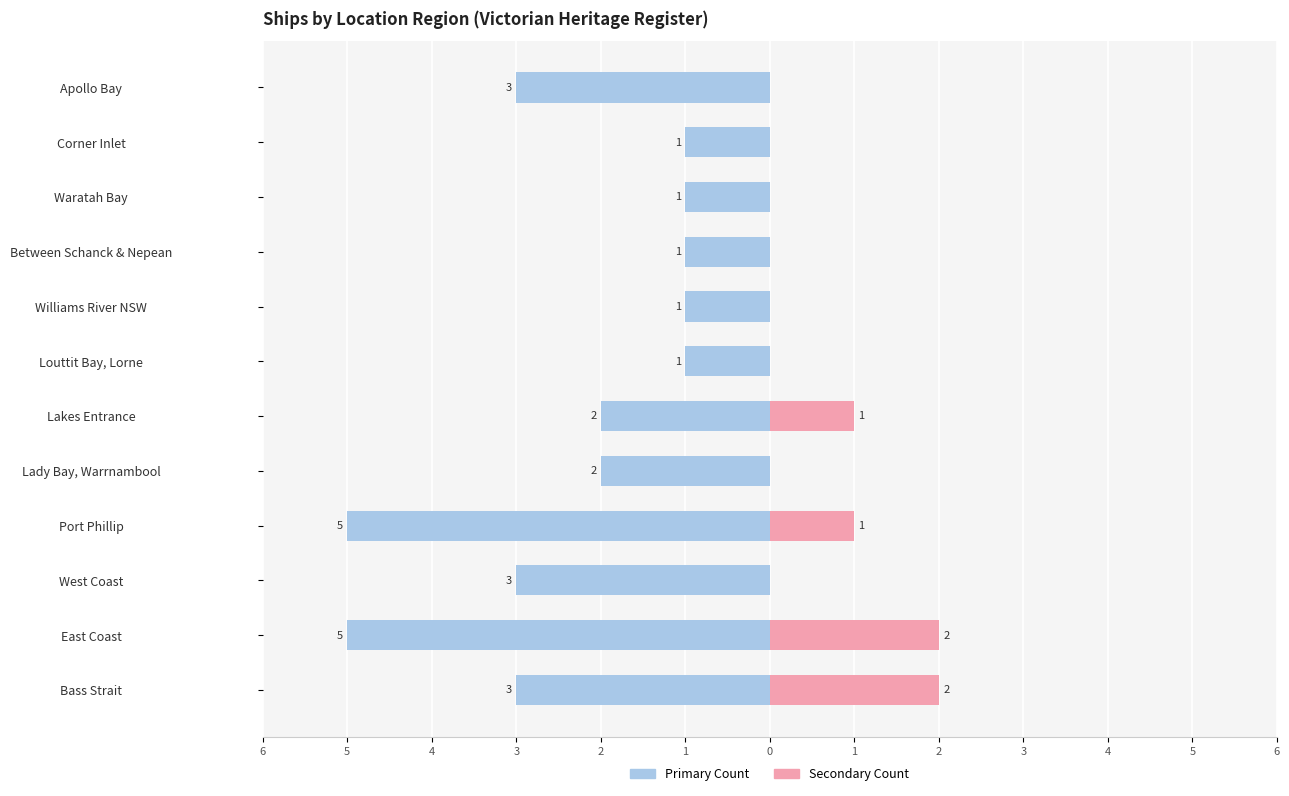

How many categories are shown in the chart?

12